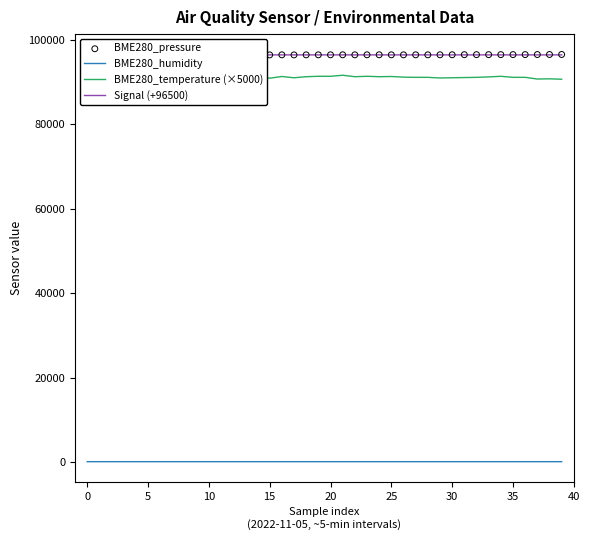

Which series contains the highest Y value?

BME280_pressure